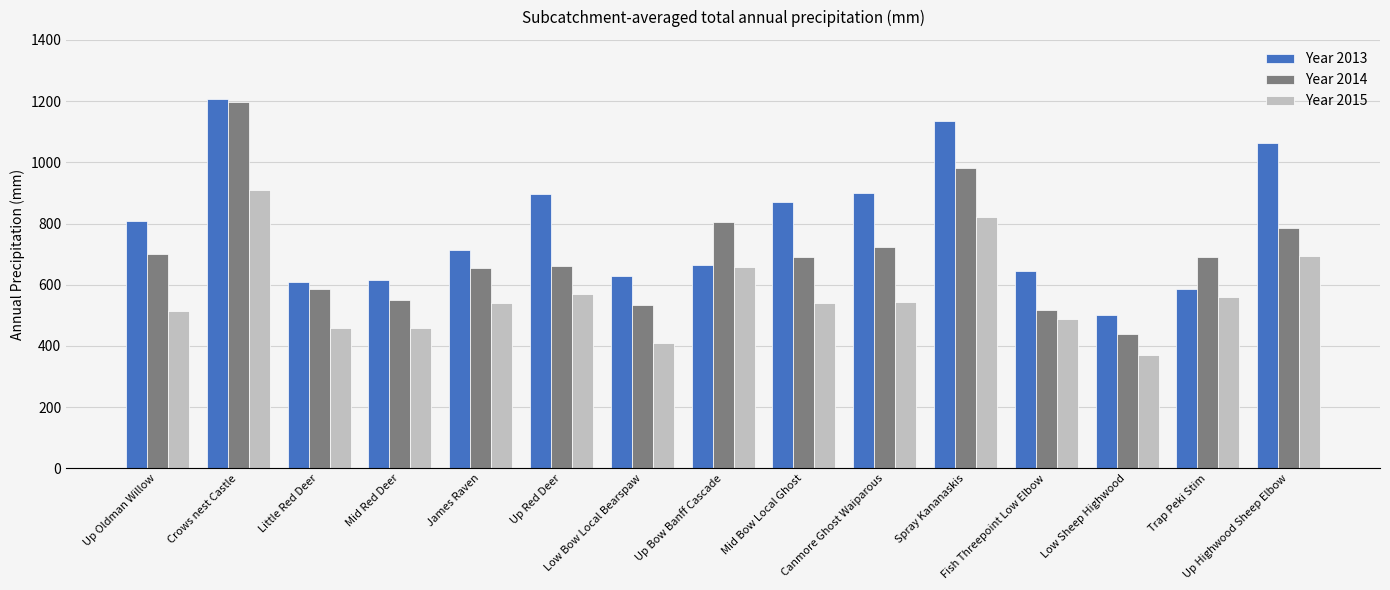

What is the total value across all series at Mid Red Deer?

1621